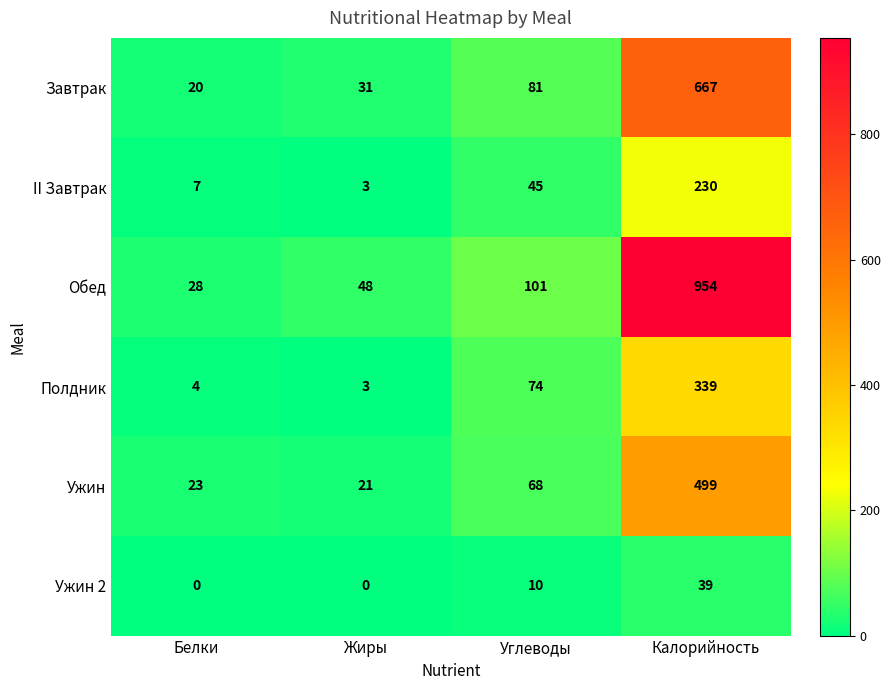

Reading left to right, transcribe all the data shown in this chart.

Завтрак: 20	31	81	667
II Завтрак: 7	3	45	230
Обед: 28	48	101	954
Полдник: 4	3	74	339
Ужин: 23	21	68	499
Ужин 2: 0	0	10	39